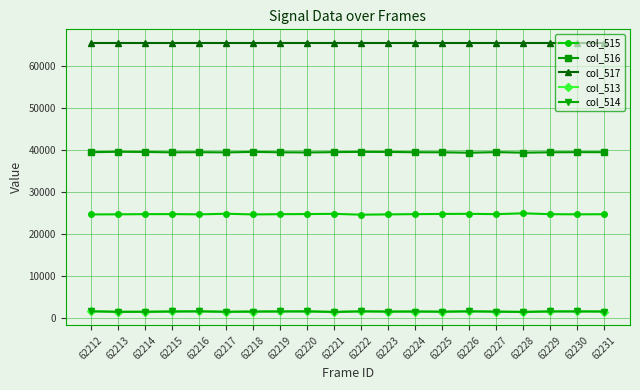

What is the maximum value shown in the chart?

65535